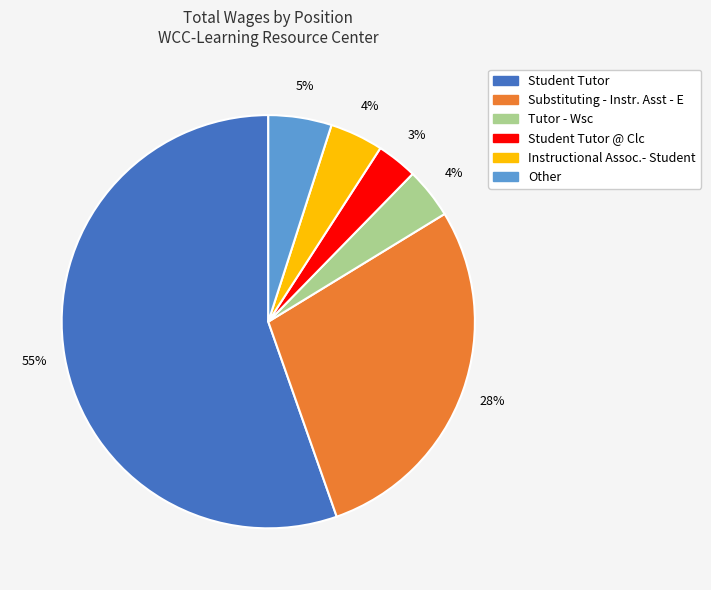

To the nearest percent, what is the average slice percentage?

17%